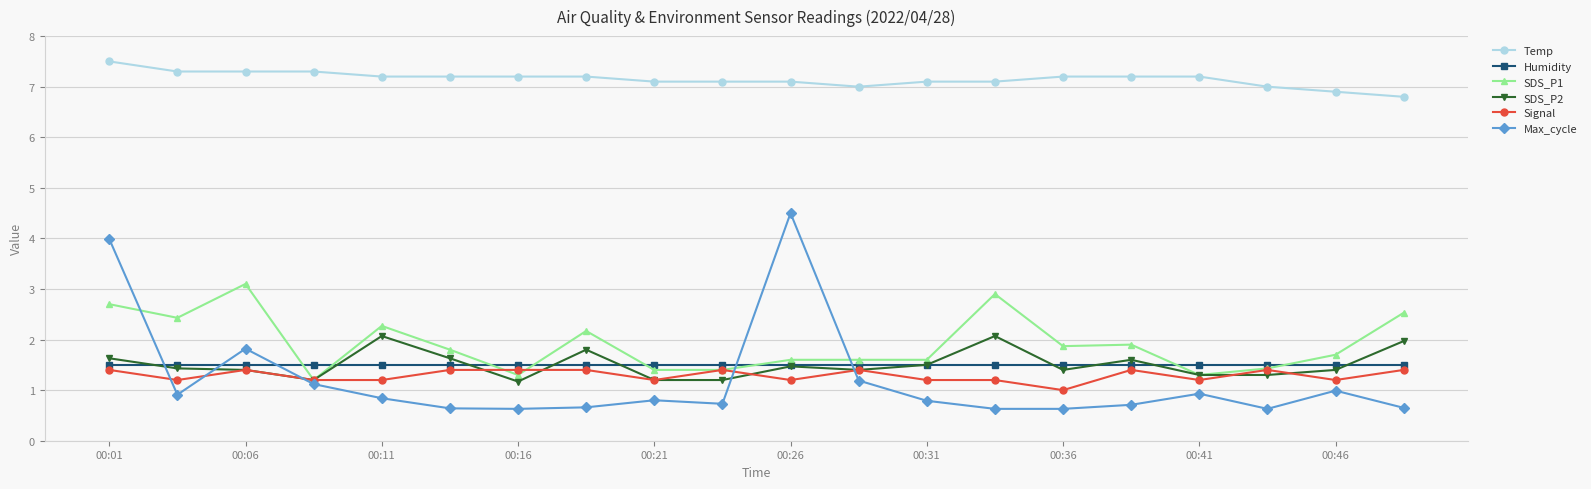

What is the greatest value displayed?

7.5